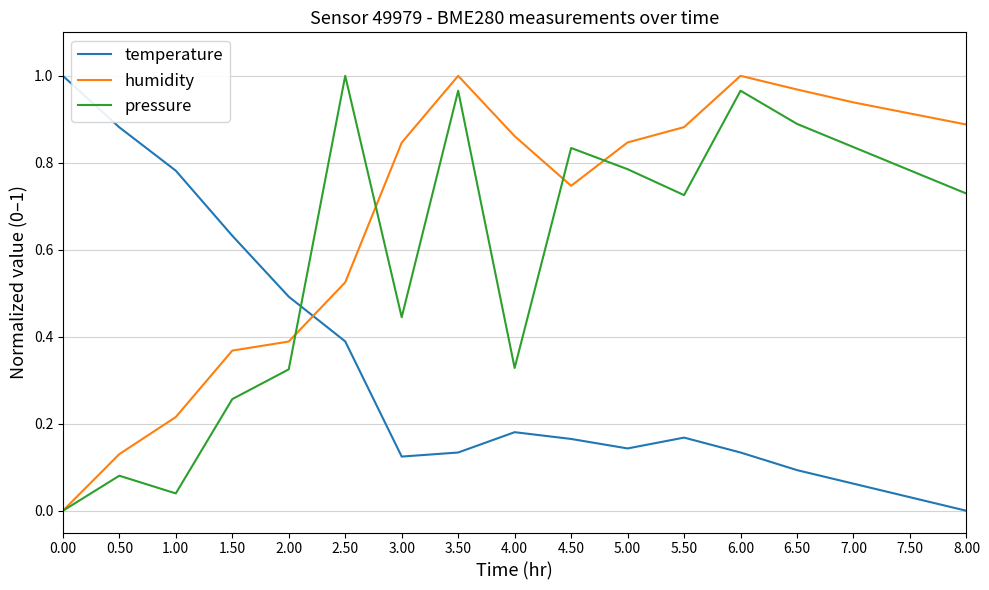

Between which two adjacent categories do temperature and pressure first intersect?

2.00 and 2.50